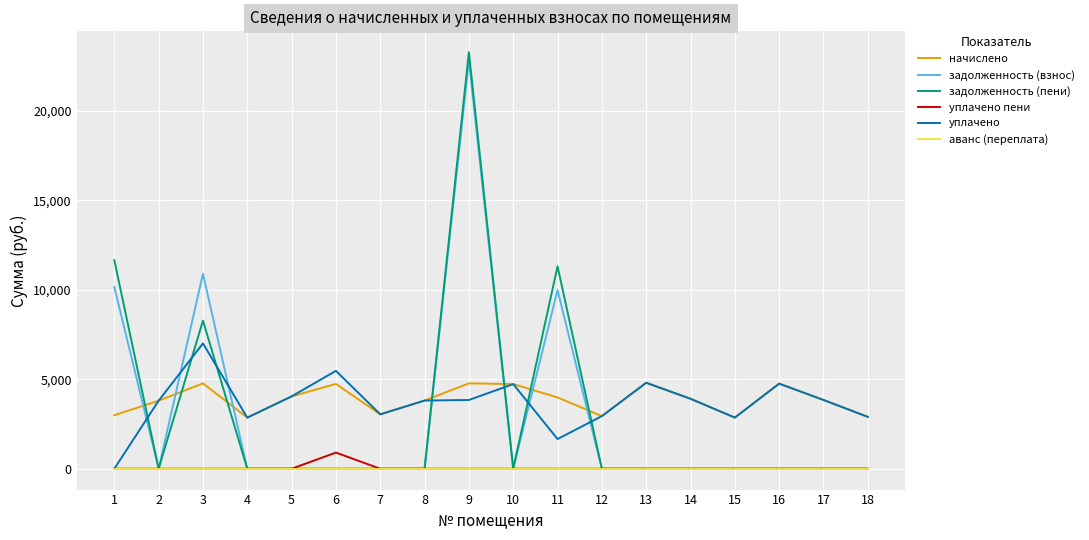

Which series has the widest spread of values?

задолженность (пени)